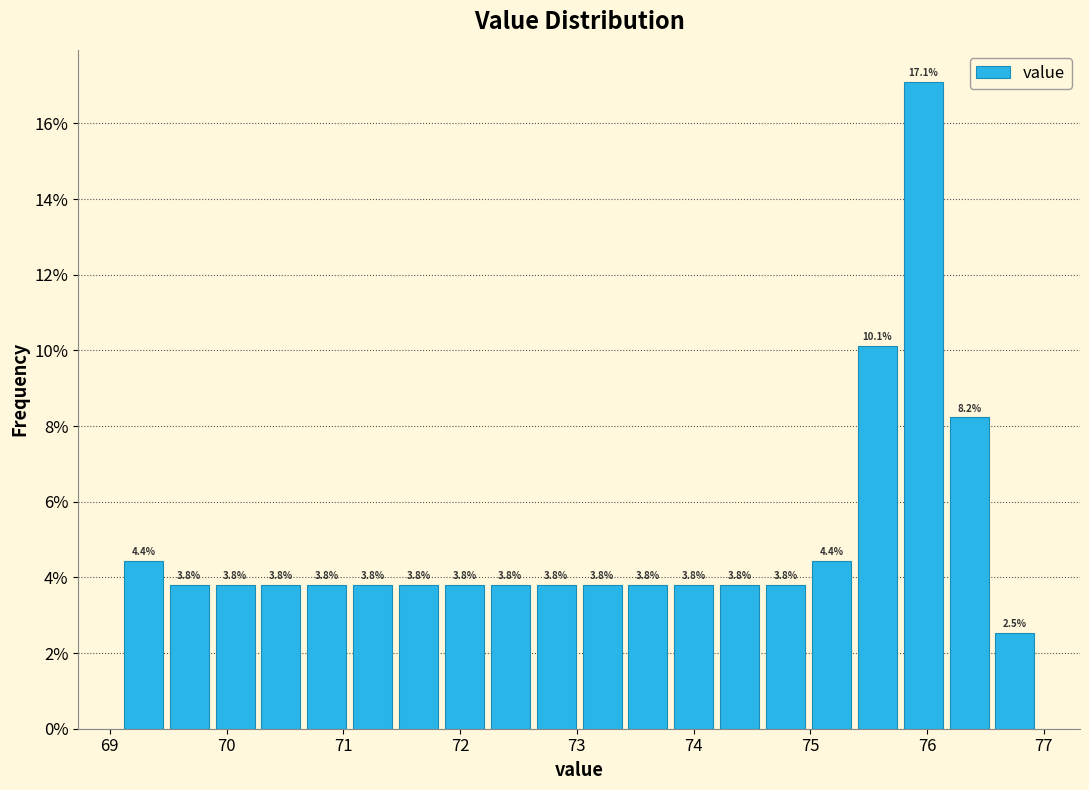

Read against the x-axis, roughly where is the centre of the tallest bar?

76.0